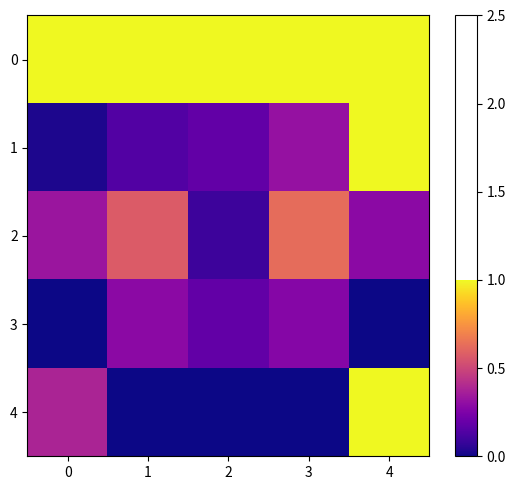

What is the greatest value displayed?

1.0